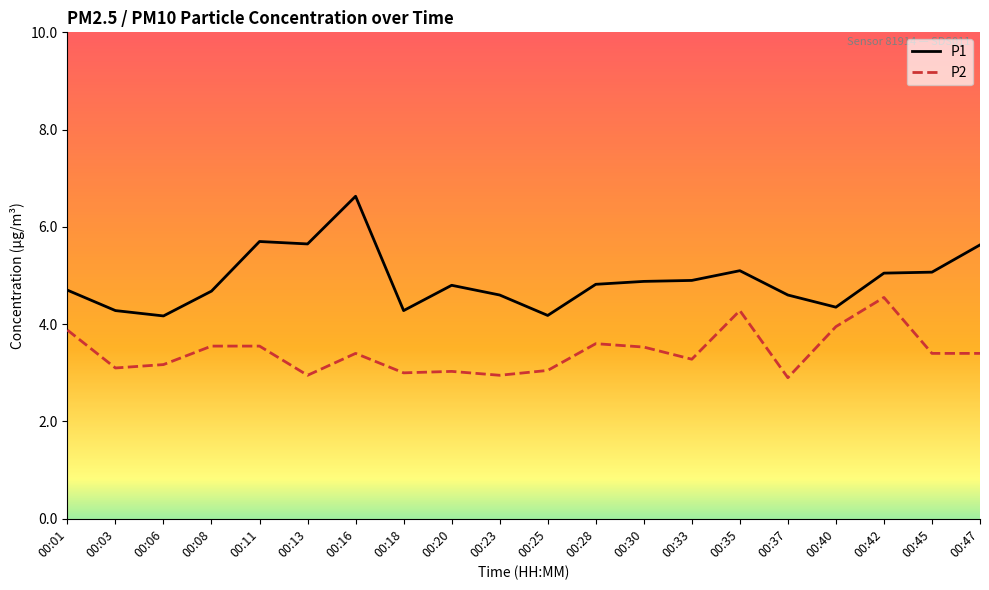

Which series has the largest total across all categories?

P1